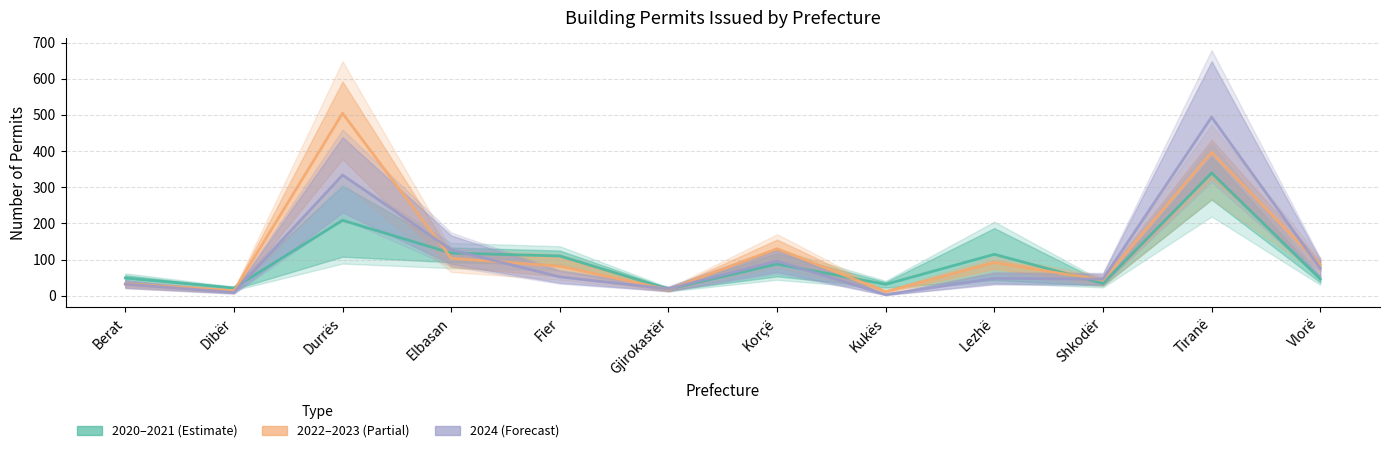

What is the average value of the 2020–2021 (Estimate) series?

98.2